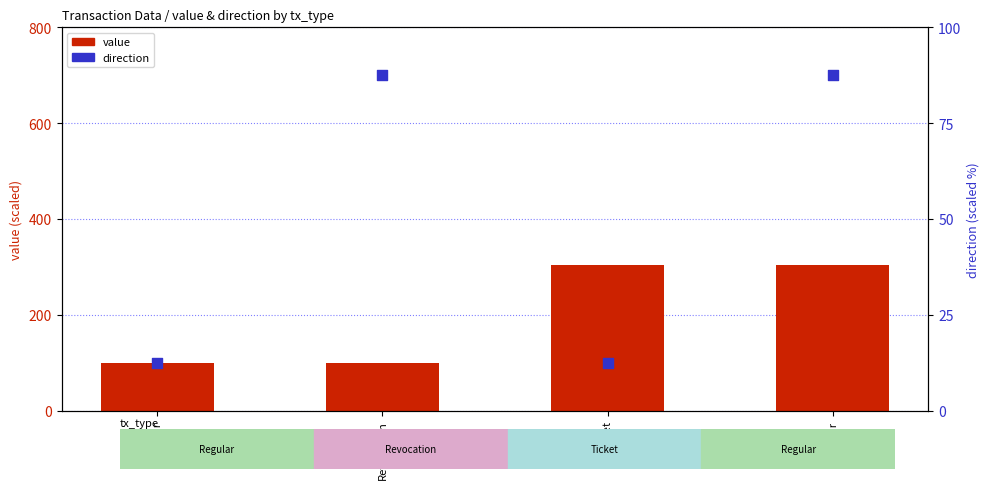

What are all the series names shown in the legend?

value, direction